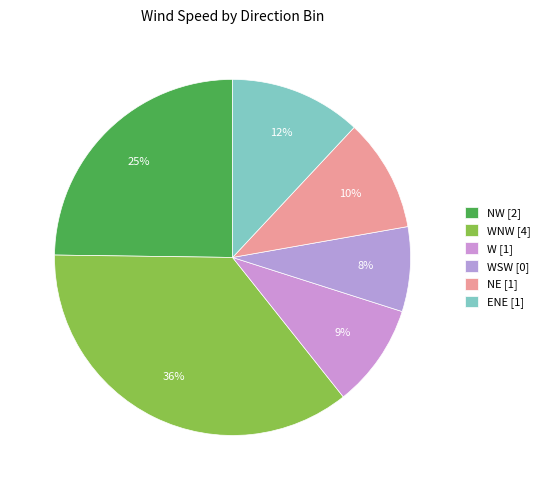

Count the number of slices in the pie.

6